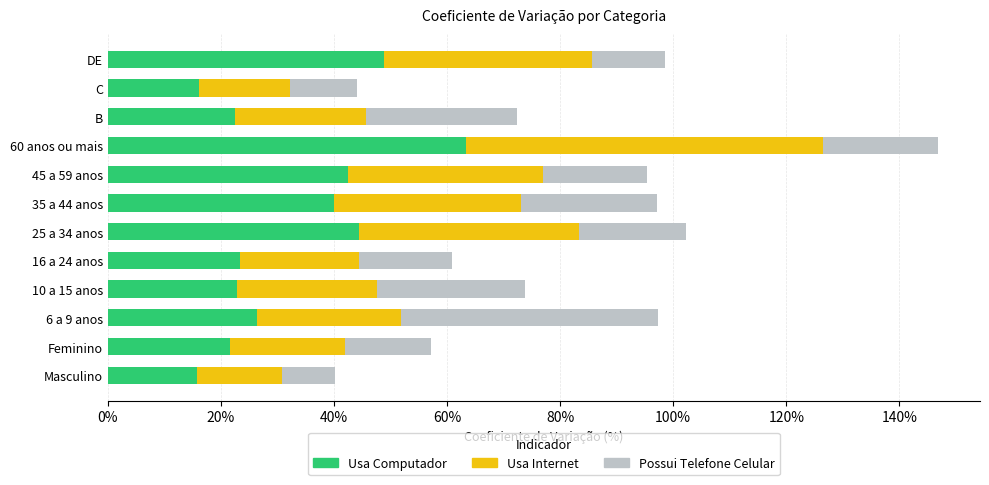

What is the maximum value for Usa Computador?

63.3